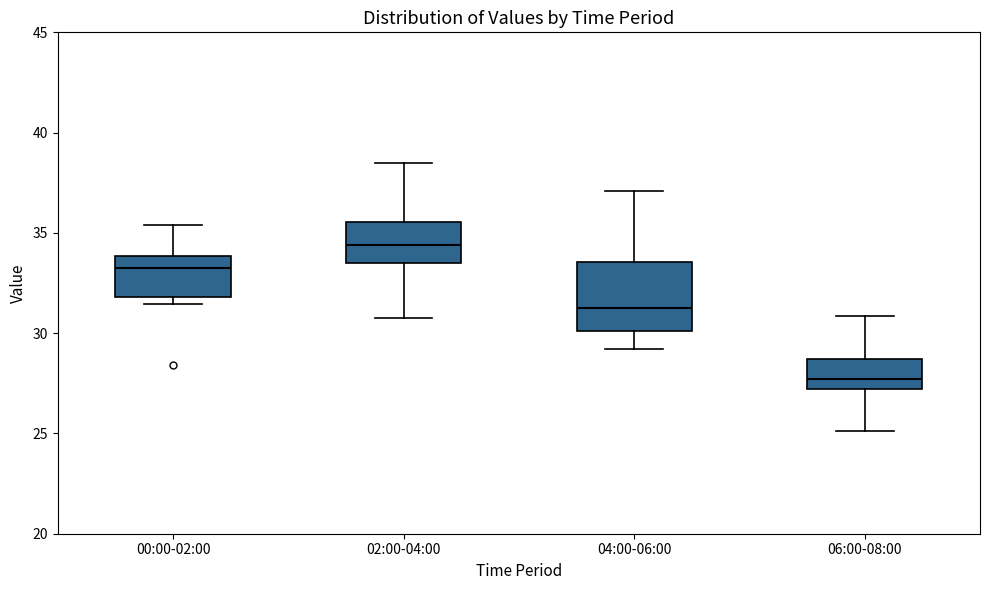

Reading left to right, read every box against the y-axis: the position of its median line, the range the box covers, and the ends of its whiskers. The values are not printed on the chart, so give them approximately, as read against the axis.

00:00-02:00: median 33.5, box 32.0 to 34.0, whiskers 31.5 to 35.5
02:00-04:00: median 34.5, box 33.5 to 35.5, whiskers 31.0 to 38.5
04:00-06:00: median 31.5, box 30.0 to 33.5, whiskers 29.0 to 37.0
06:00-08:00: median 27.5, box 27.0 to 28.5, whiskers 25.0 to 31.0